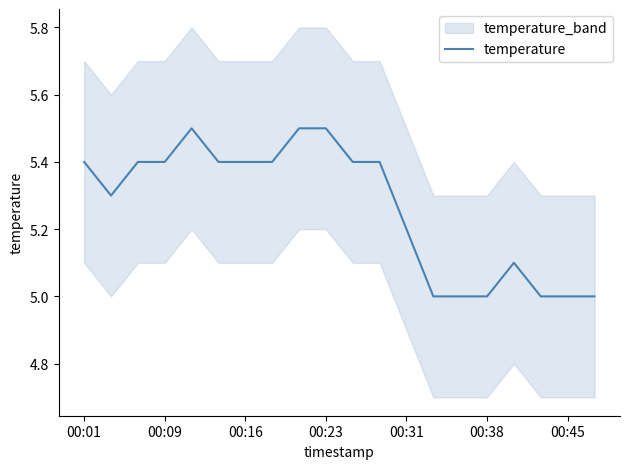

How many values are between 5 and 6?

20